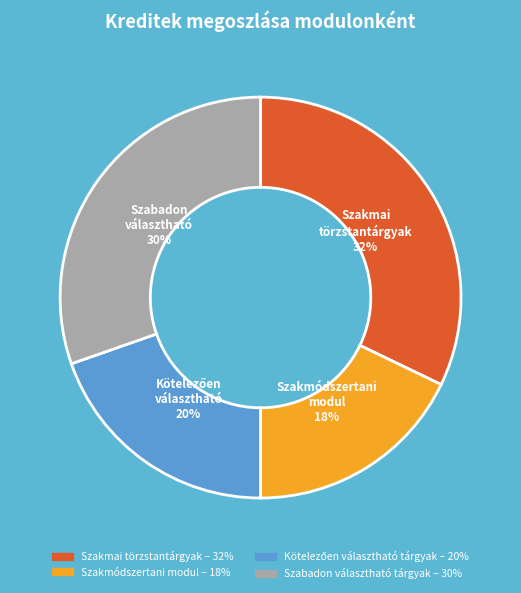

Is it true that Szabadon választható tárgyak is 23% of the pie?

False